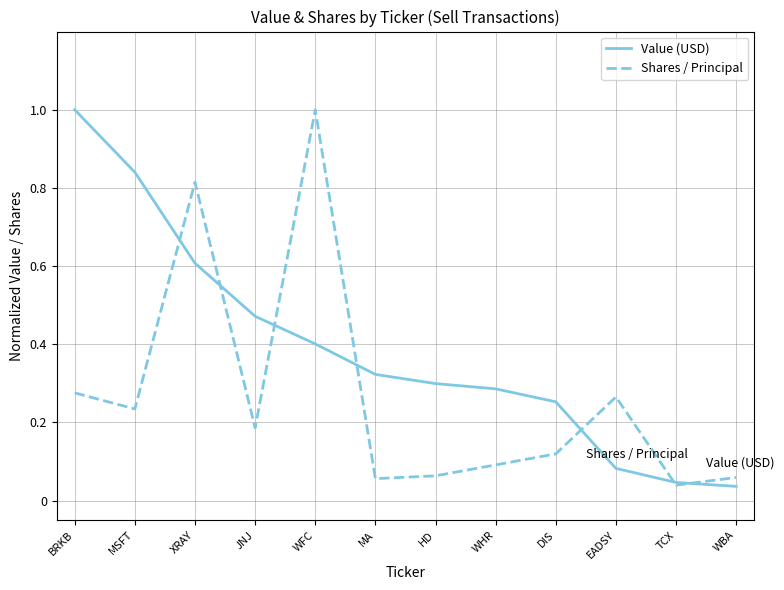

What are all the series names shown in the legend?

Value (USD), Shares / Principal